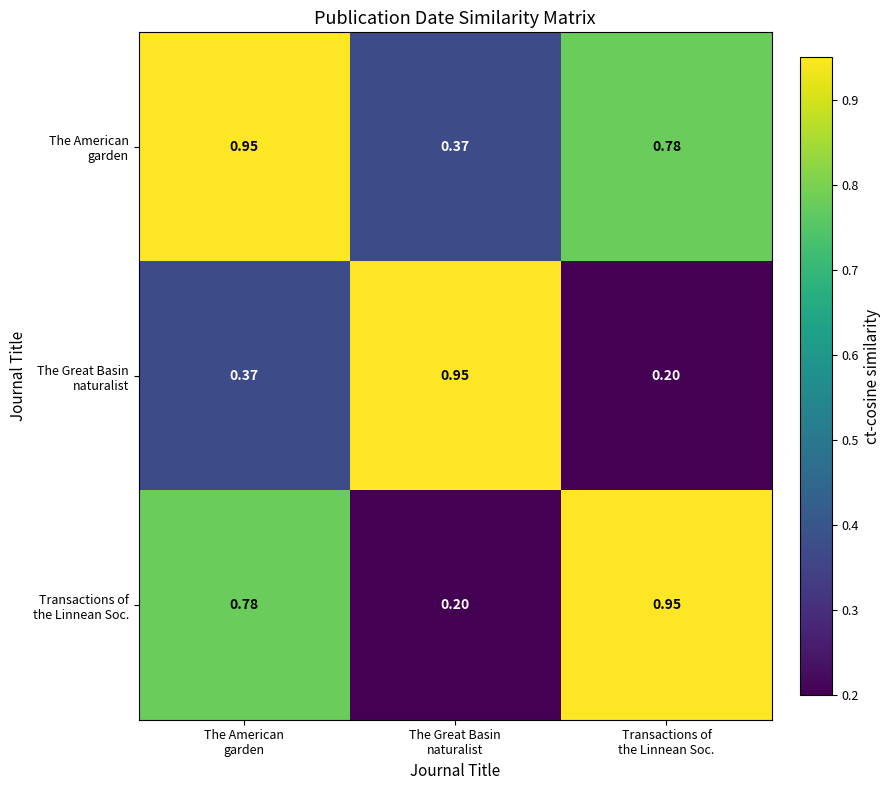

How many categories are shown in the chart?

3